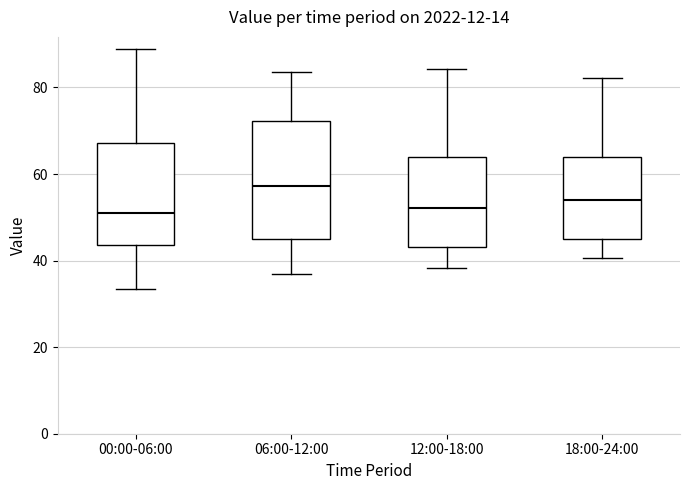

Reading left to right, read every box against the y-axis: the position of its median line, the range the box covers, and the ends of its whiskers. The values are not printed on the chart, so give them approximately, as read against the axis.

00:00-06:00: median 50, box 44 to 68, whiskers 34 to 88
06:00-12:00: median 58, box 46 to 72, whiskers 36 to 84
12:00-18:00: median 52, box 44 to 64, whiskers 38 to 84
18:00-24:00: median 54, box 46 to 64, whiskers 40 to 82